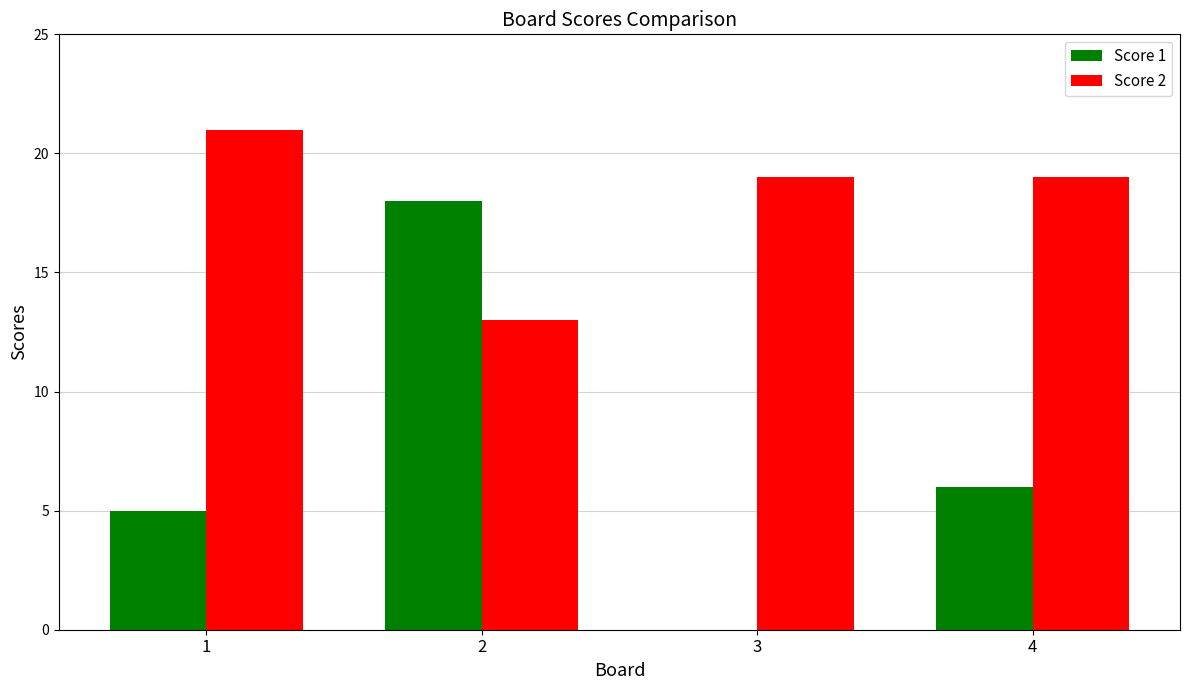

Reading left to right, list all the values displayed in this chart.

Score 1: 5	18	0	6
Score 2: 21	13	19	19